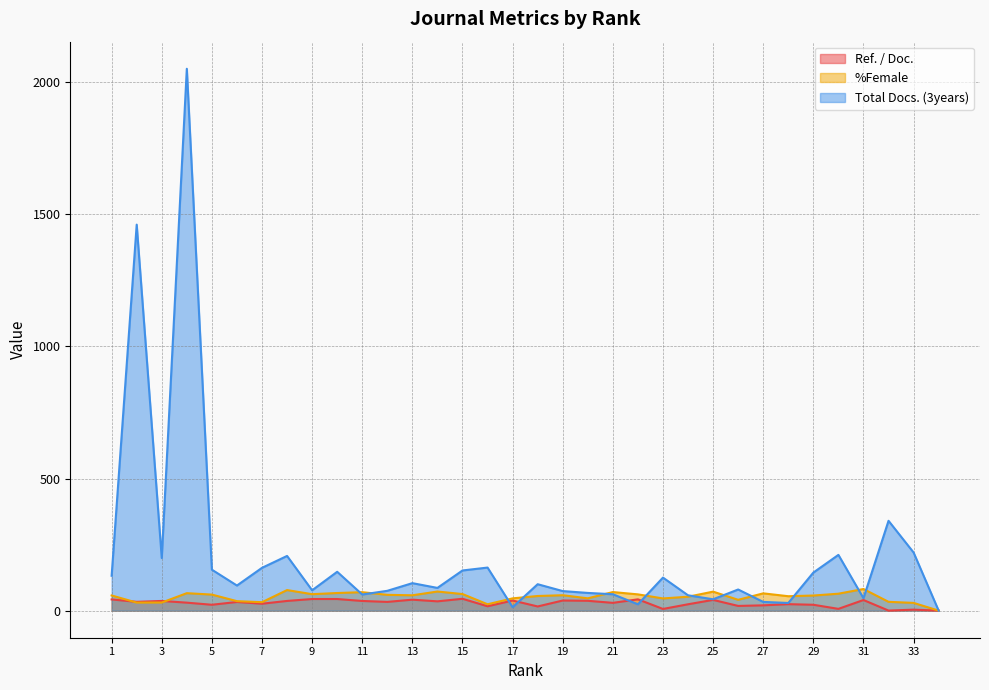

Which category has the highest value in the Ref. / Doc. series?

15